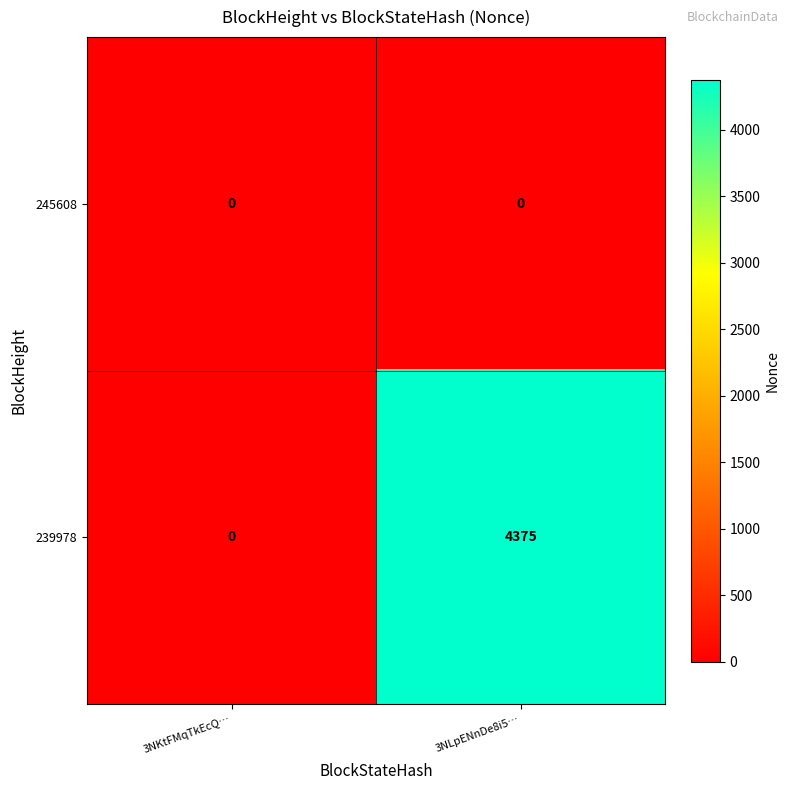

At how many categories does at least one series exceed 2970?

1